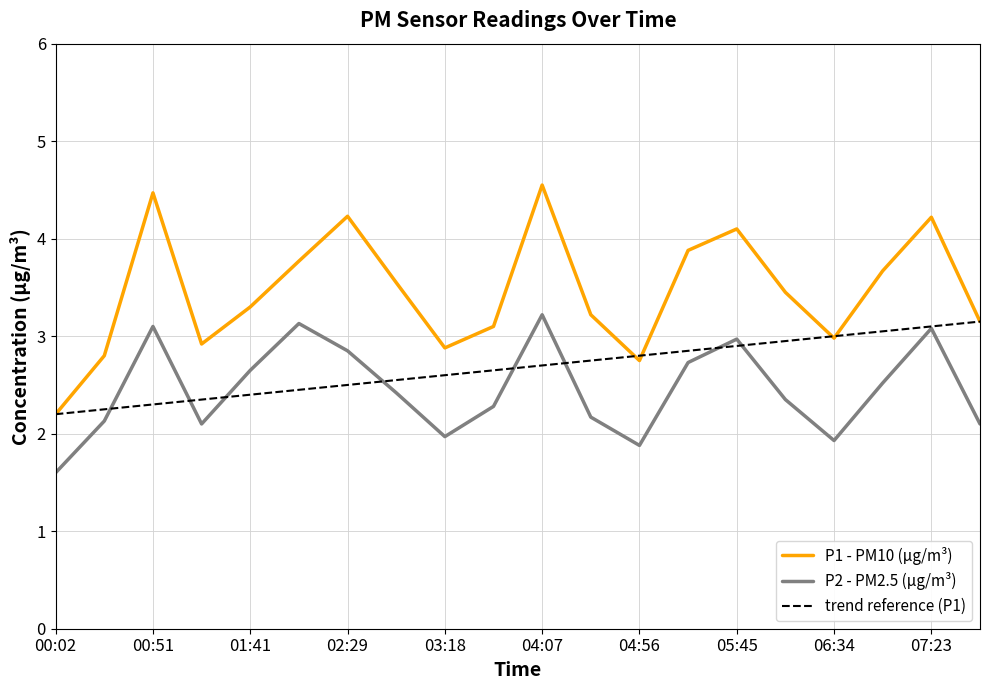

Reading left to right, transcribe all the data shown in this chart.

P1: 2.2	2.8	4.5	2.9	3.3	3.8	4.2	3.5	2.9	3.1	4.5	3.2	2.8	3.9	4.1	3.5	3.0	3.7	4.2	3.1
P2: 1.6	2.1	3.1	2.1	2.6	3.1	2.9	2.4	2.0	2.3	3.2	2.2	1.9	2.7	3.0	2.4	1.9	2.5	3.1	2.1